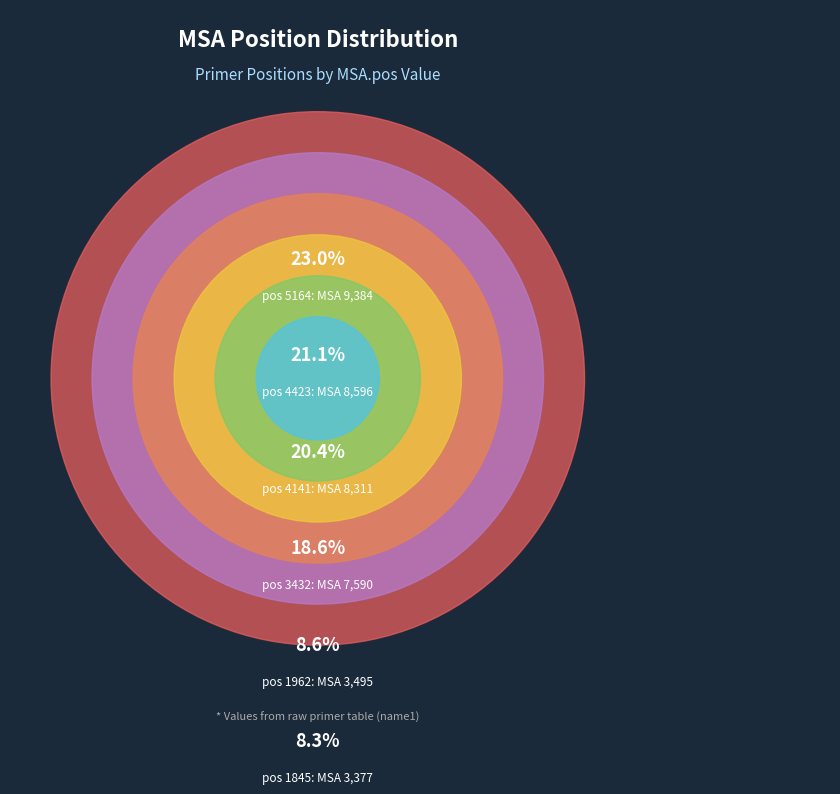

Which slice is the largest?

5164